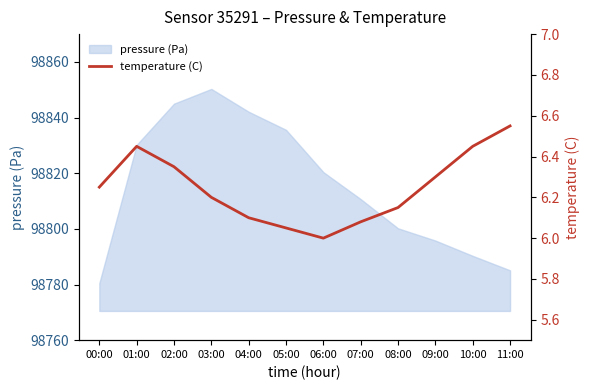

List the labels in order of pressure (Pa) value, largest first.

03:00, 02:00, 04:00, 05:00, 01:00, 06:00, 07:00, 08:00, 09:00, 10:00, 11:00, 00:00